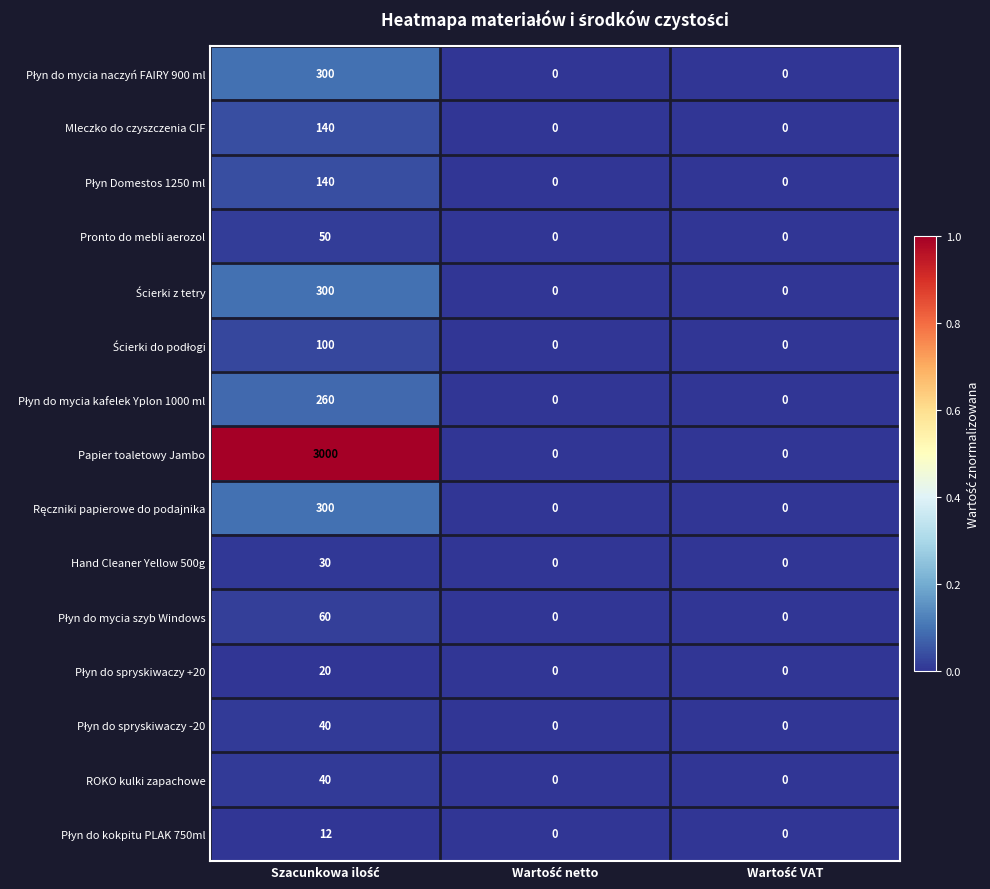

Which series has the largest total across all categories?

Papier toaletowy Jambo